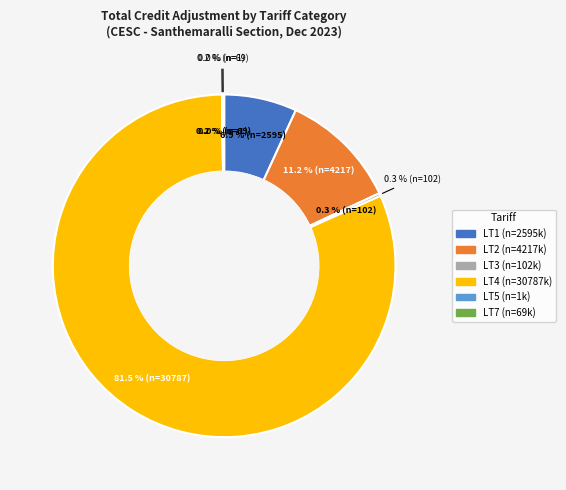

Does LT5 represent more than half of the total?

No